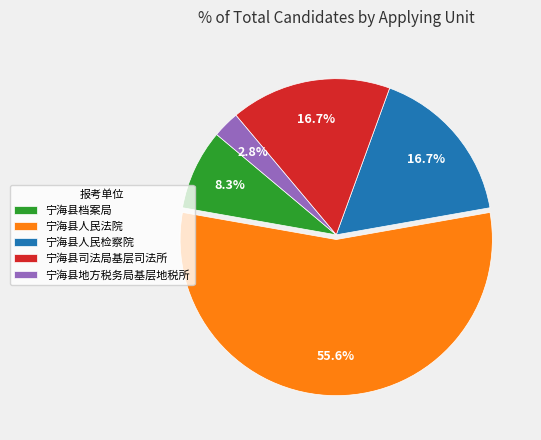

Which has a higher value, 宁海县人民检察院 or 宁海县地方税务局基层地税所?

宁海县人民检察院